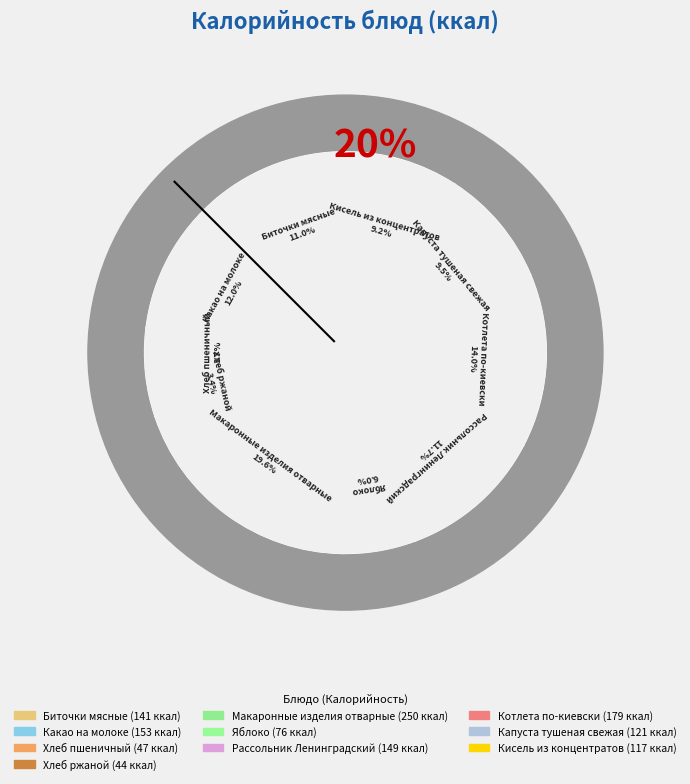

Count the number of slices in the pie.

10